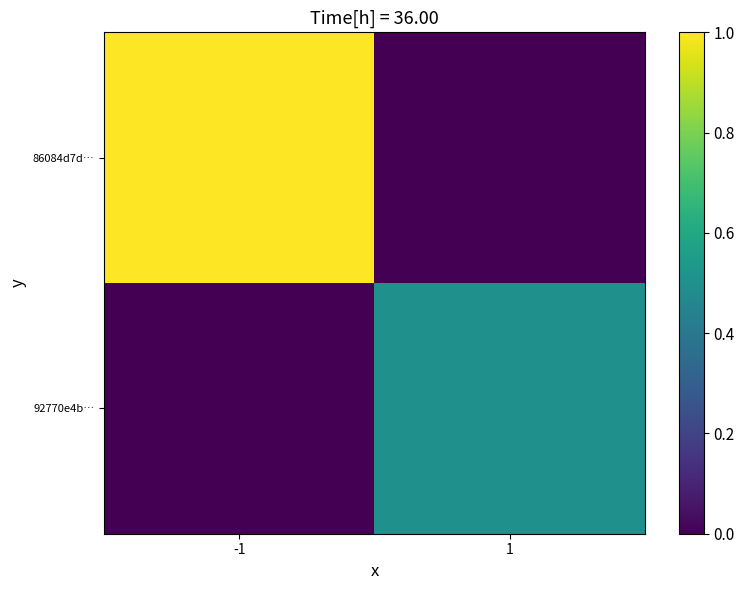

List the series in order of their peak value, highest first.

86084d7d…, 92770e4b…